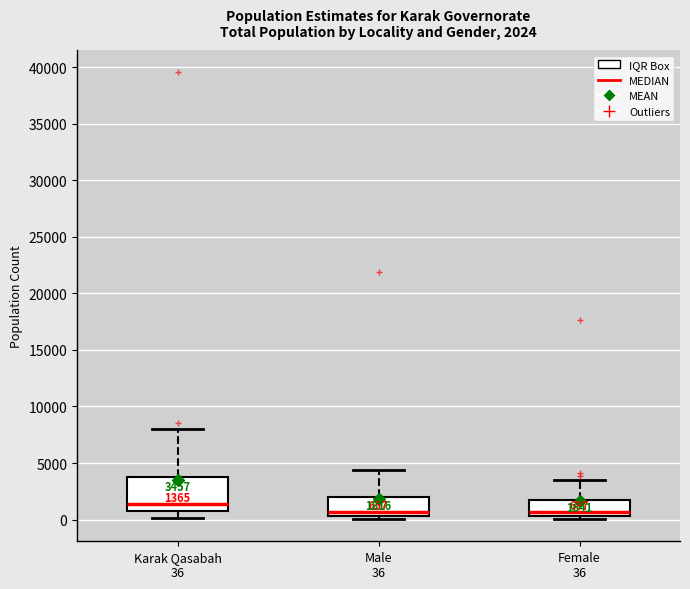

Comparing the boxes themselves (not the whiskers), which one is the tallest?

Karak Qasabah 36